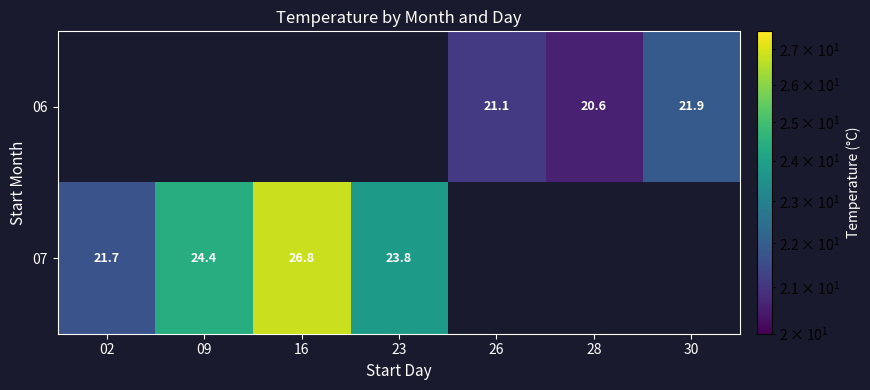

True or false: 06 has a value of 21.9 at 30.

True